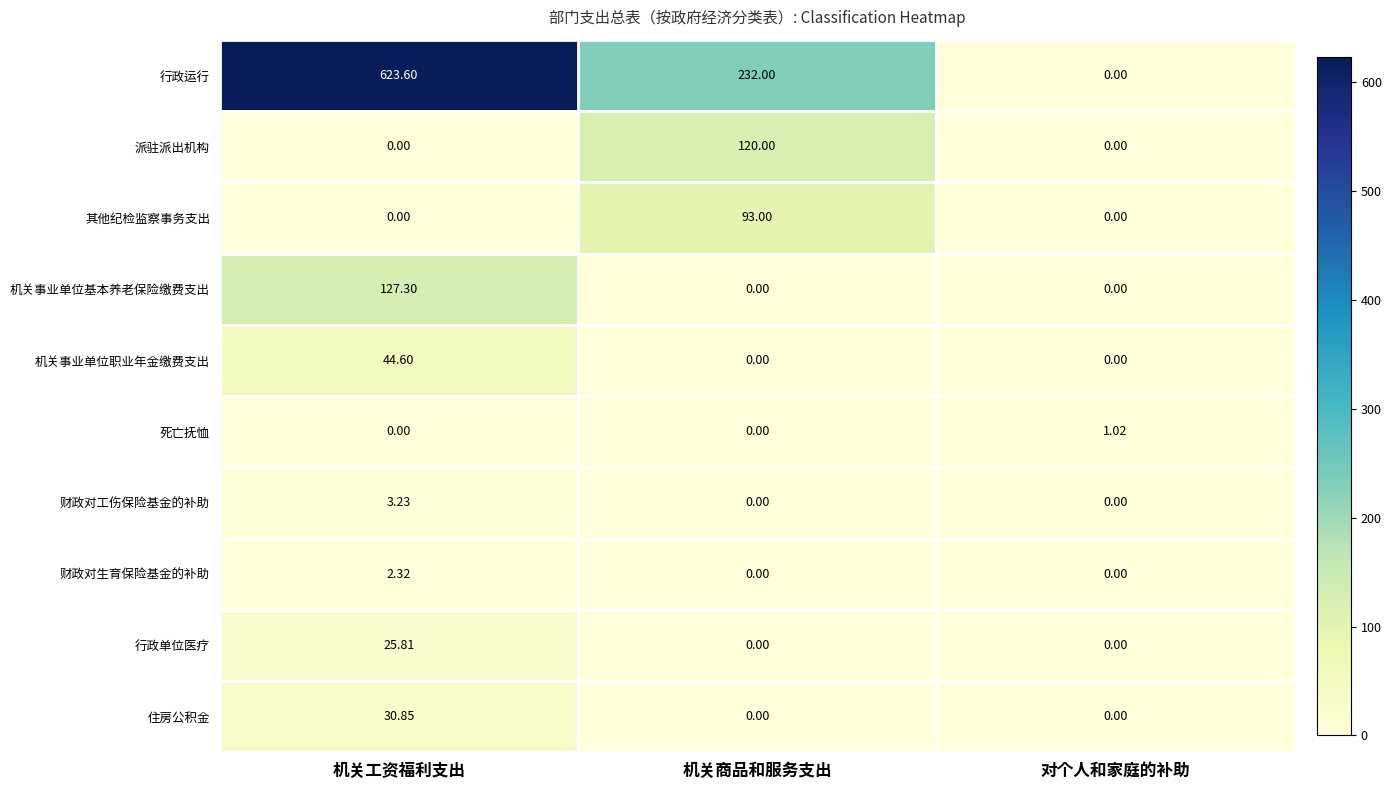

Which label corresponds to the largest value in the chart?

机关工资福利支出